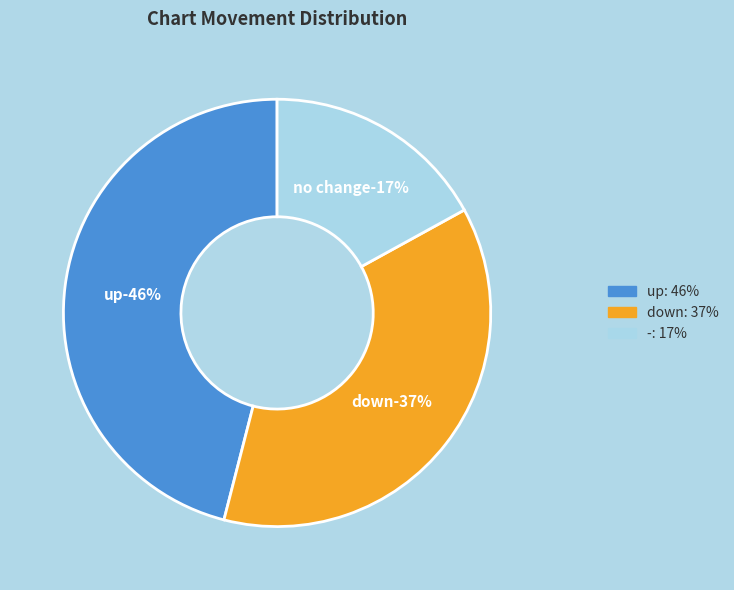

To the nearest percent, what is the difference between the largest and smallest slice percentages?

29%